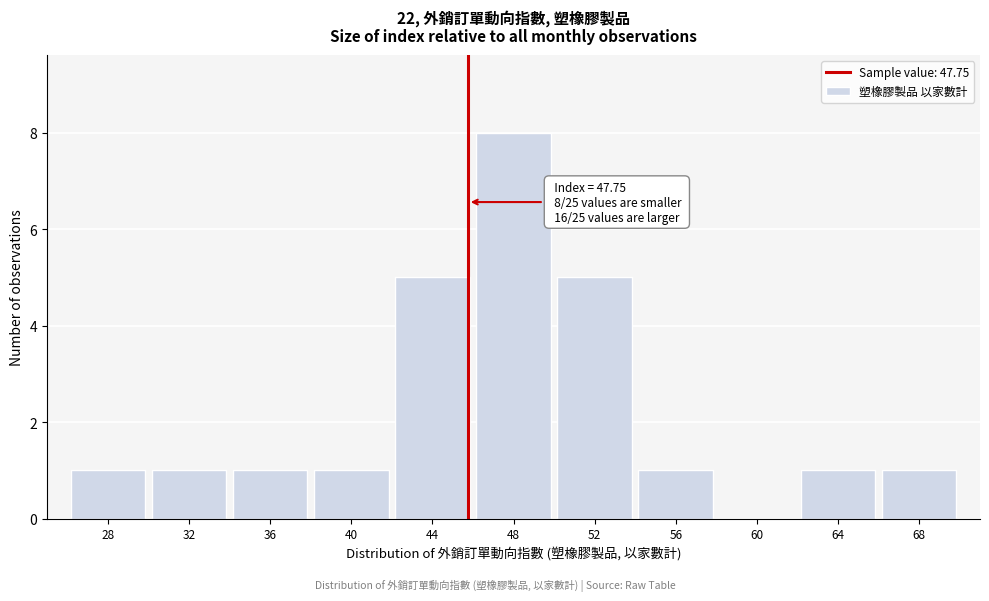

Reading left to right, extract all data points from this chart.

28=1	32=1	36=1	40=1	44=5	48=8	52=5	56=1	60=0	64=1	68=1